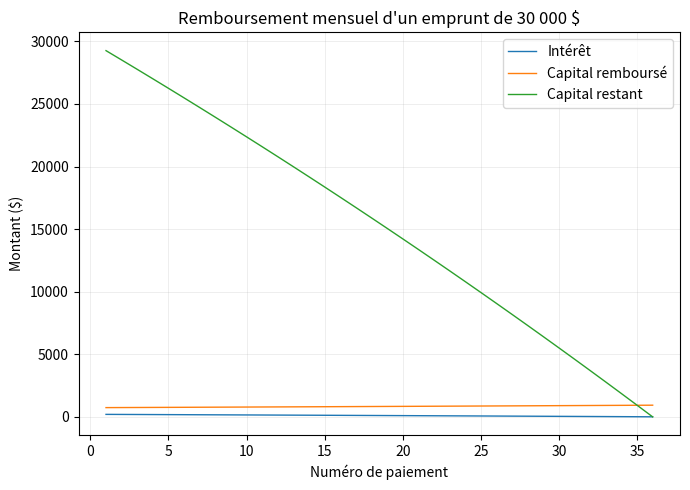

What is the difference between the second highest and second lowest values in the Intérêt series?

182.6